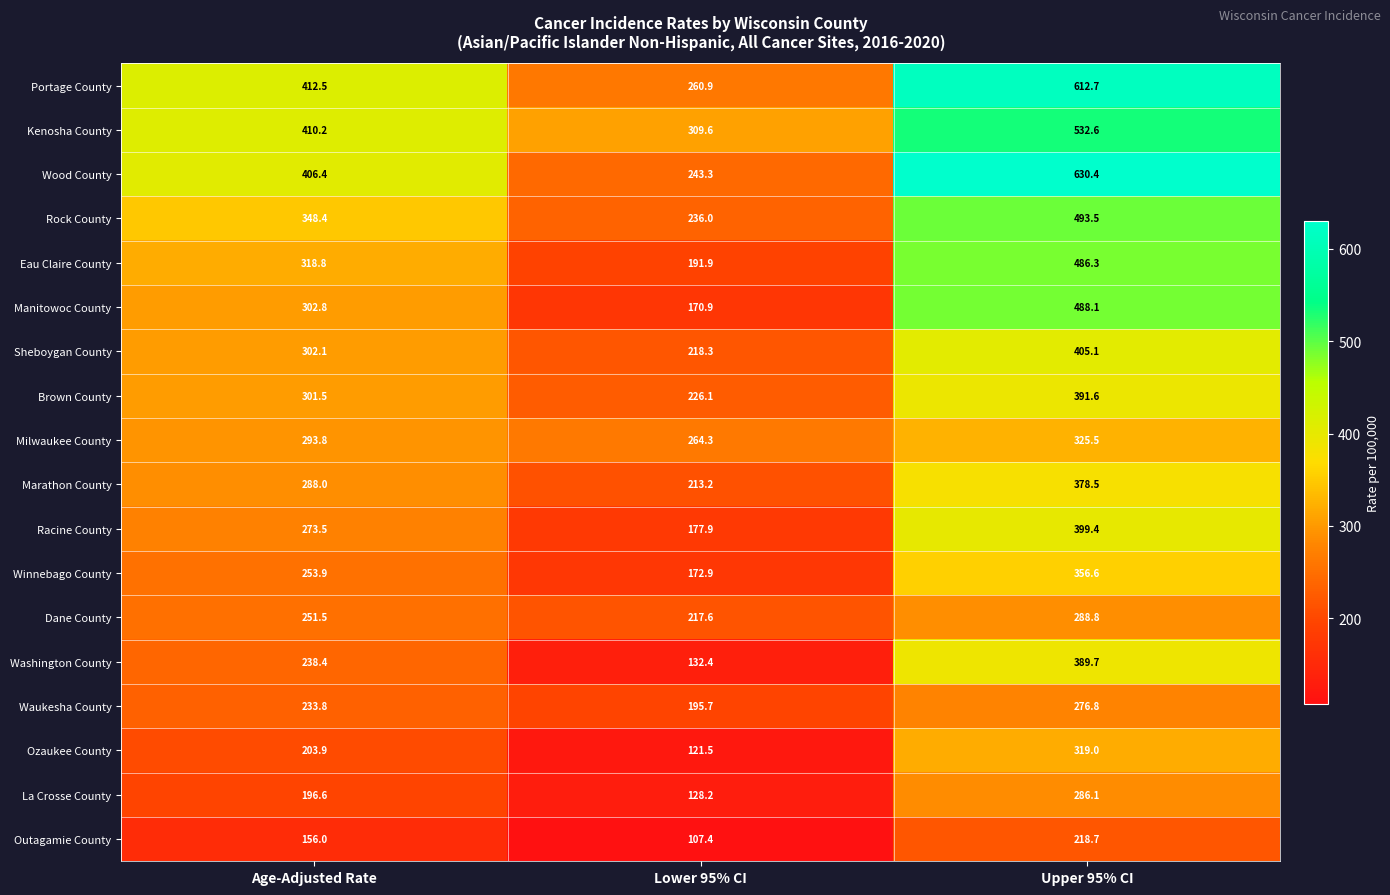

What is the greatest value displayed?

630.4